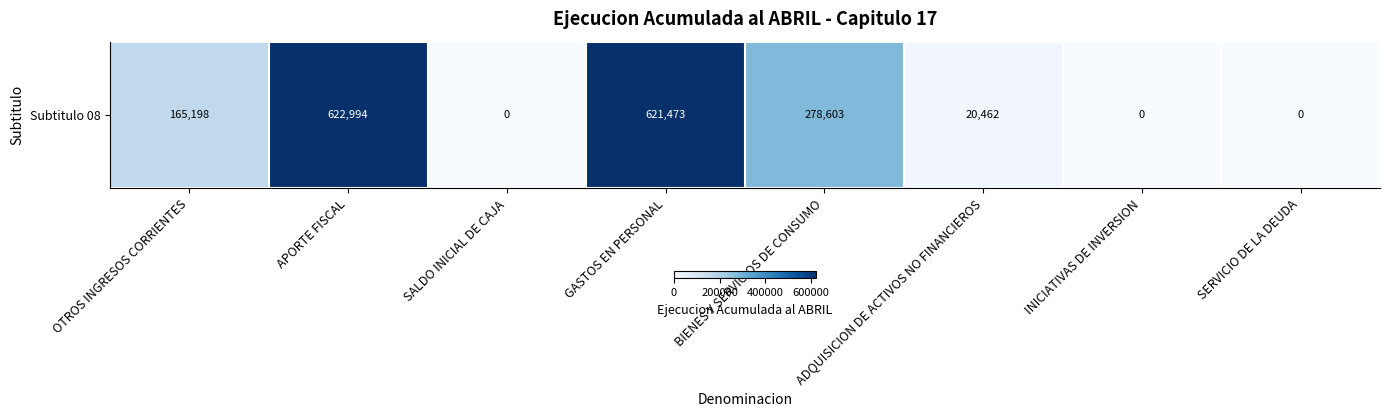

What is the difference between the maximum and minimum values?

622994